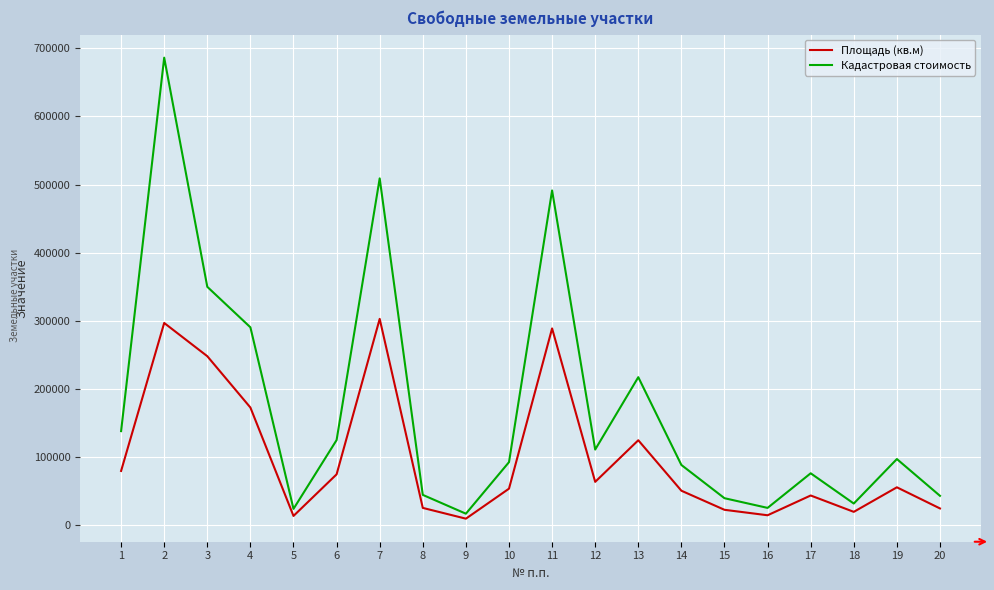

The value of Кадастровая стоимость at 17 is 76560. True or false?

True